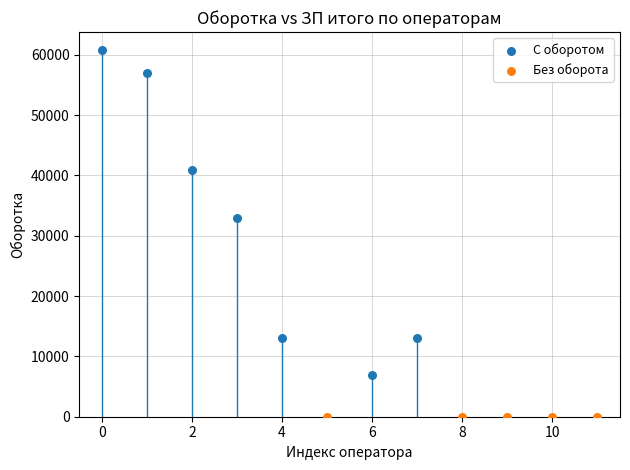

Which series reaches the minimum Y coordinate?

Без оборота